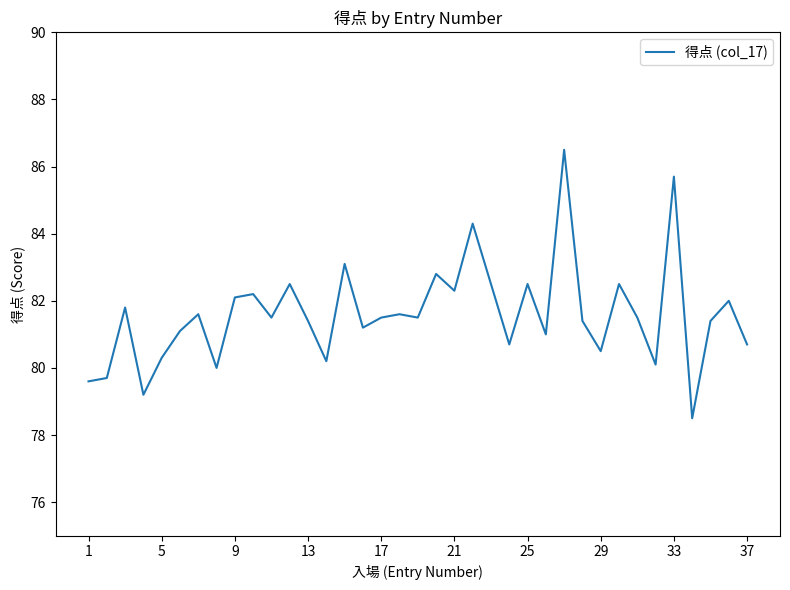

How many lines are shown in the chart?

1